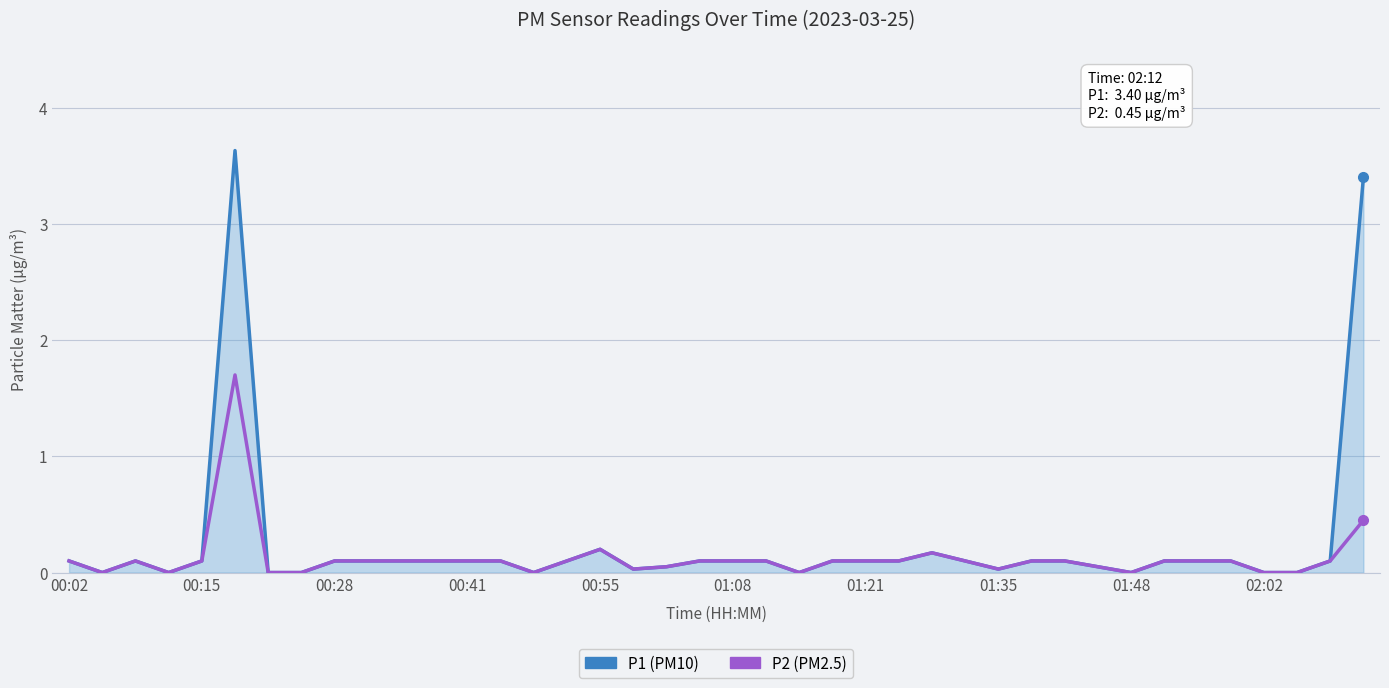

What is the greatest value displayed?

3.6